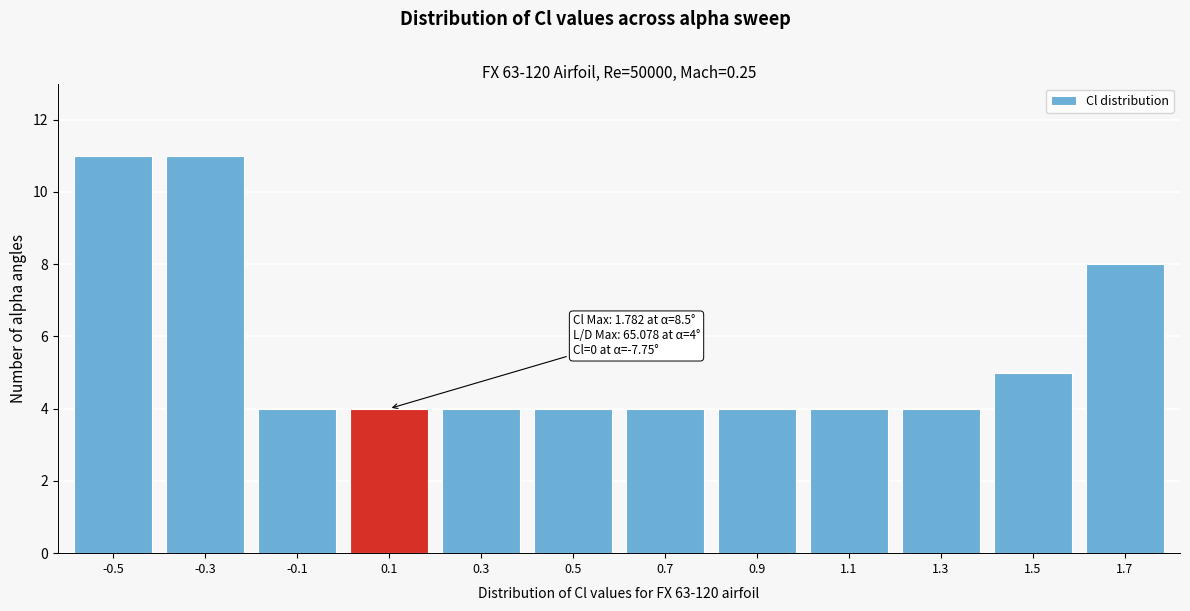

Reading left to right, what are all the values shown in this chart?

-0.5=11	-0.3=11	-0.1=4	0.1=4	0.3=4	0.5=4	0.7=4	0.9=4	1.1=4	1.3=4	1.5=5	1.7=8